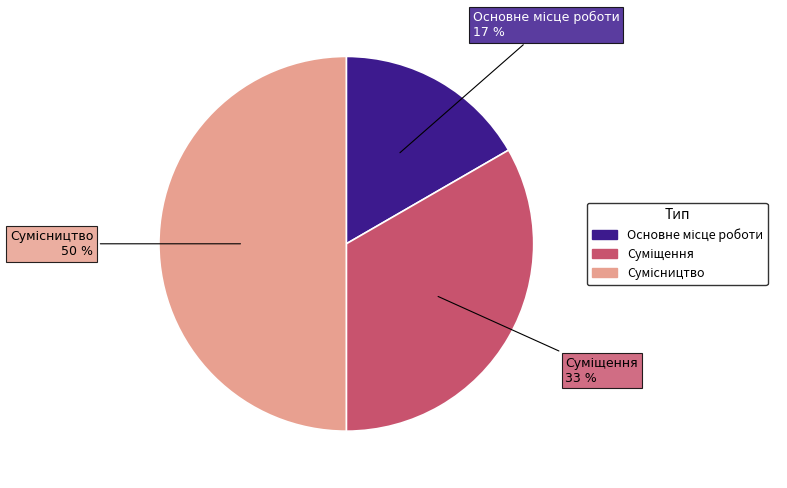

To the nearest percent, what is the average slice percentage?

33%